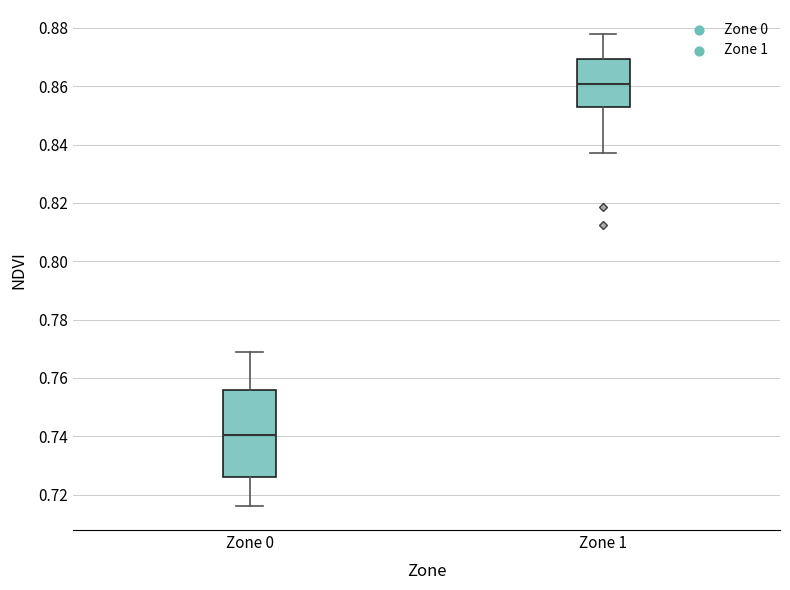

Comparing the boxes themselves (not the whiskers), which one is the tallest?

Zone 0